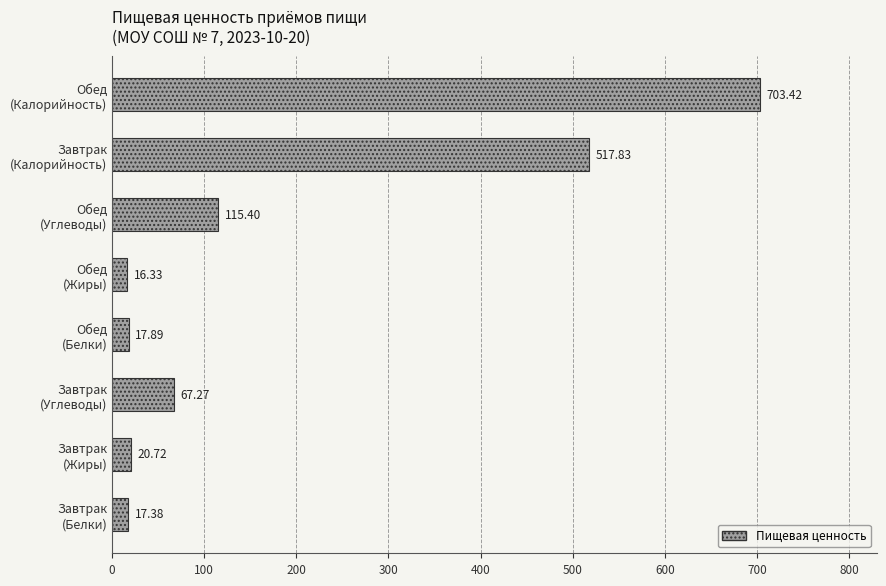

Which label corresponds to the largest value in the chart?

Обед
(Калорийность)